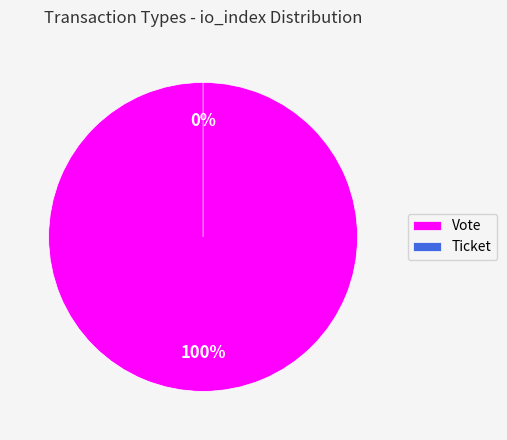

What percentage is the Vote slice, to the nearest percent?

100%